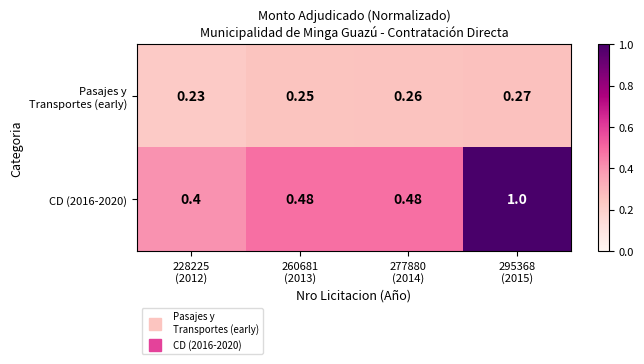

What is the greatest value displayed?

1.0